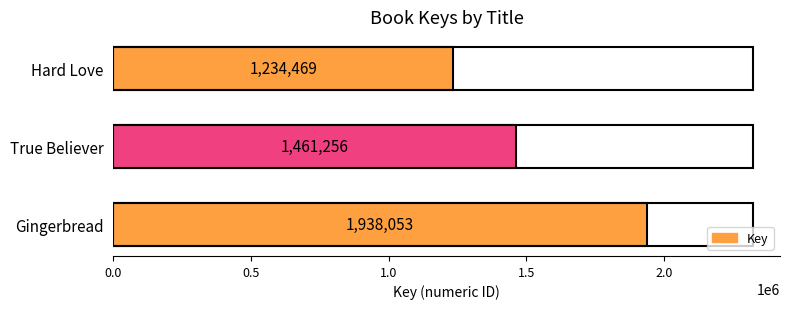

List the labels in order of value, smallest first.

Hard Love, True Believer, Gingerbread